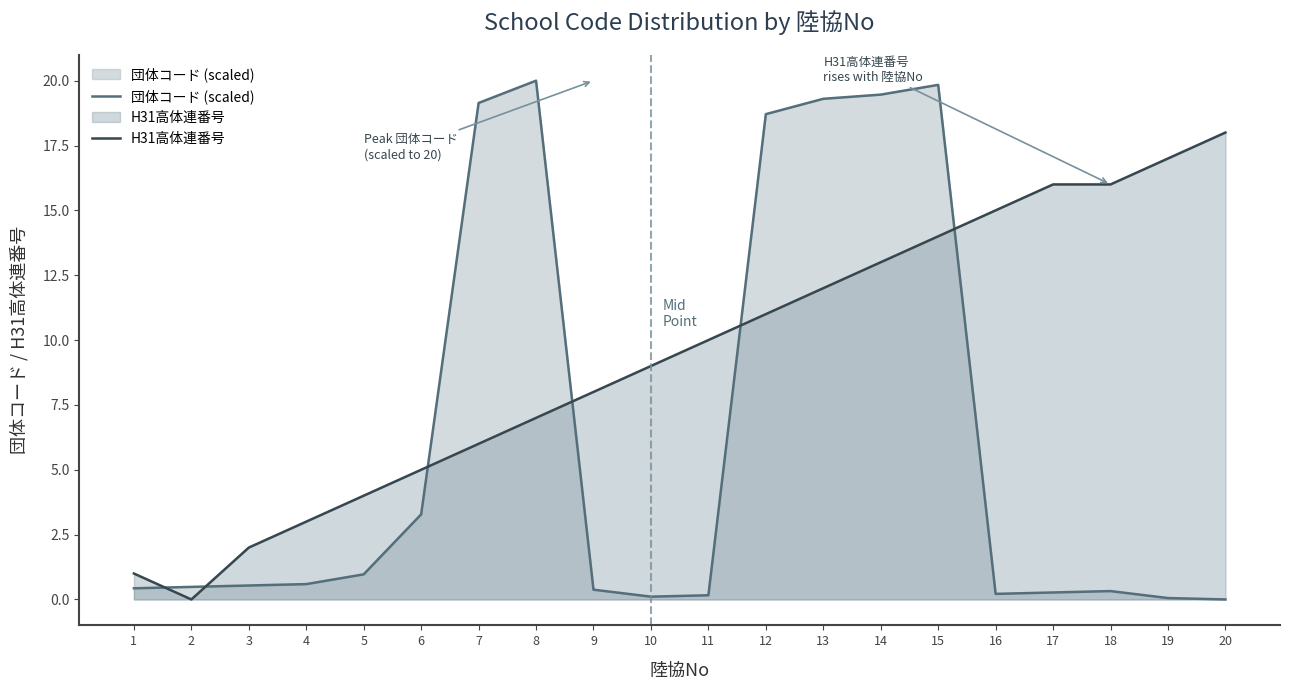

What is the value of the H31高体連番号 point at the 7th from the left?

6.0